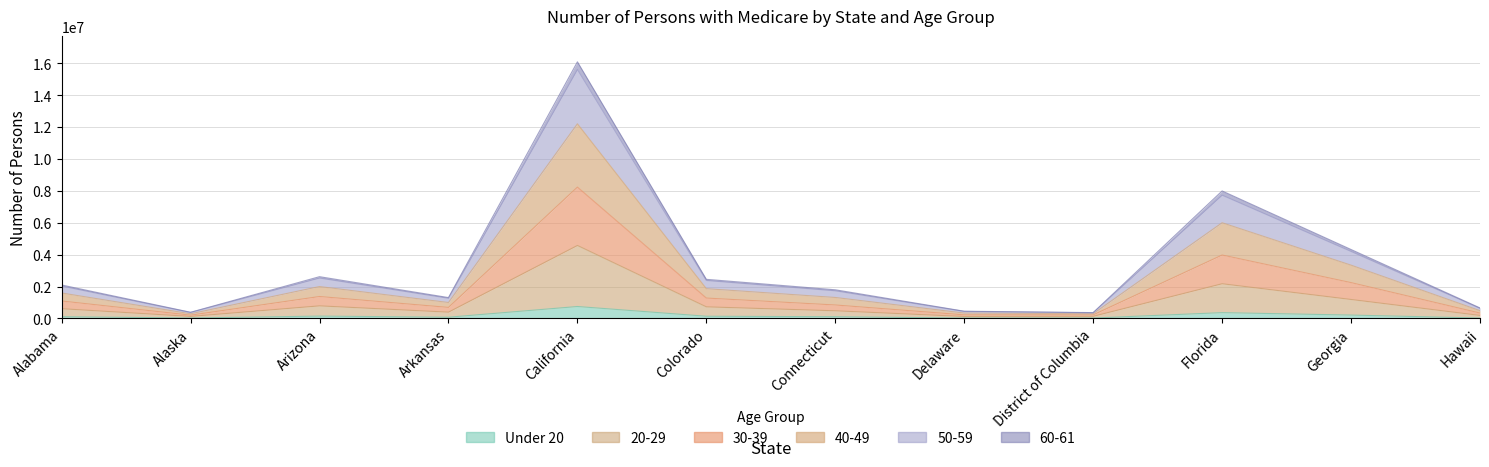

At how many categories does at least one series exceed 15047191?

1